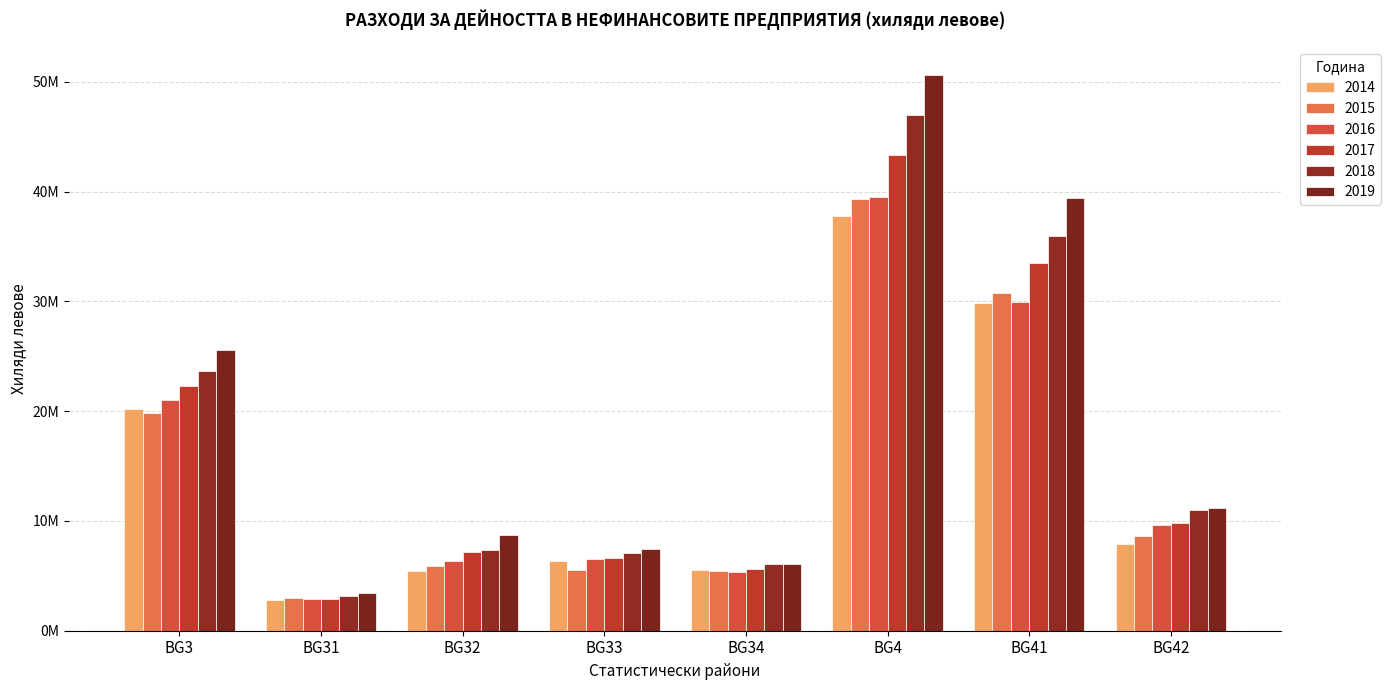

Reading left to right, extract all data points from this chart.

2014: BG3=20223660	BG31=2835563	BG32=5474606	BG33=6343482	BG34=5570009	BG4=37771081	BG41=29852814	BG42=7918267
2015: BG3=19800176	BG31=2957695	BG32=5865983	BG33=5571782	BG34=5404716	BG4=39334192	BG41=30738689	BG42=8595503
2016: BG3=21039634	BG31=2864694	BG32=6333373	BG33=6499346	BG34=5342221	BG4=39538613	BG41=29952854	BG42=9585759
2017: BG3=22259764	BG31=2895910	BG32=7190968	BG33=6580983	BG34=5591903	BG4=43358404	BG41=33531123	BG42=9827281
2018: BG3=23670976	BG31=3160772	BG32=7364271	BG33=7084976	BG34=6060957	BG4=46965641	BG41=35986259	BG42=10979382
2019: BG3=25574468	BG31=3413209	BG32=8690852	BG33=7398990	BG34=6071417	BG4=50602068	BG41=39451247	BG42=11150821